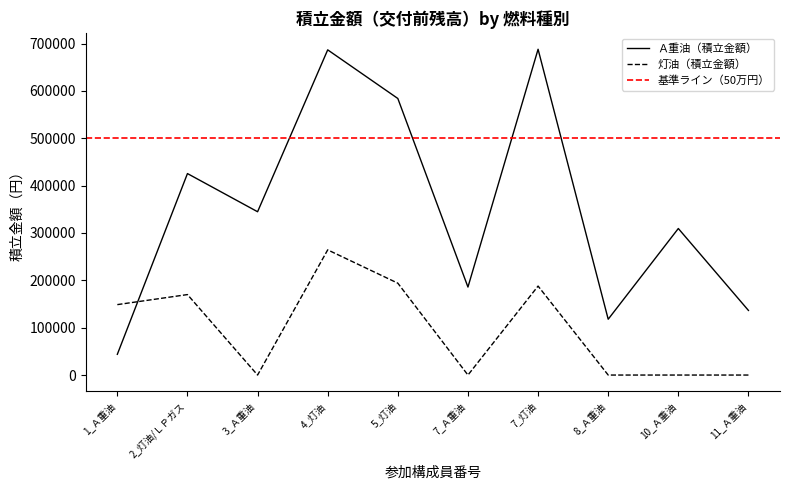

Reading left to right, transcribe all the data shown in this chart.

Ａ重油（積立金額）: 43800	425400	344800	686600	583934	185778	687856	117845	309401	136423
灯油（積立金額）: 148700	169900	0	264300	193950	0	187868	0	0	0